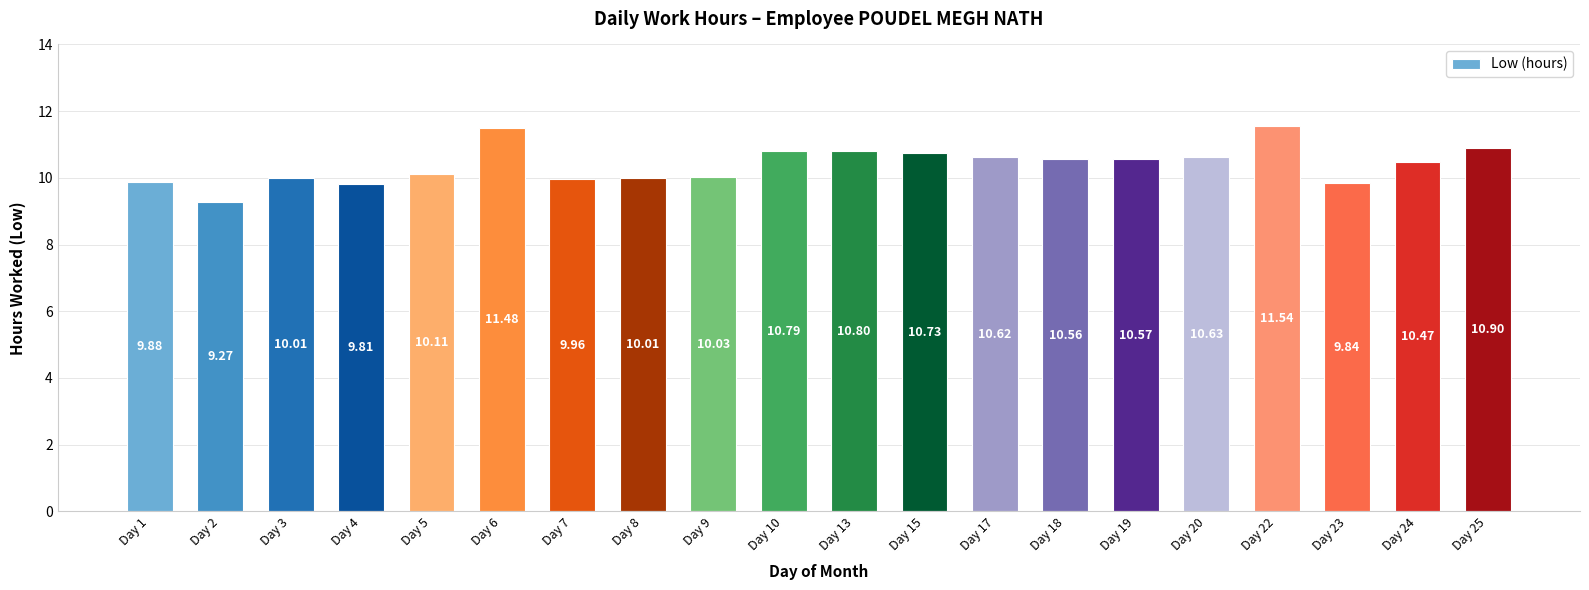

What is the sum of the values at Day 18 and Day 10?

21.4